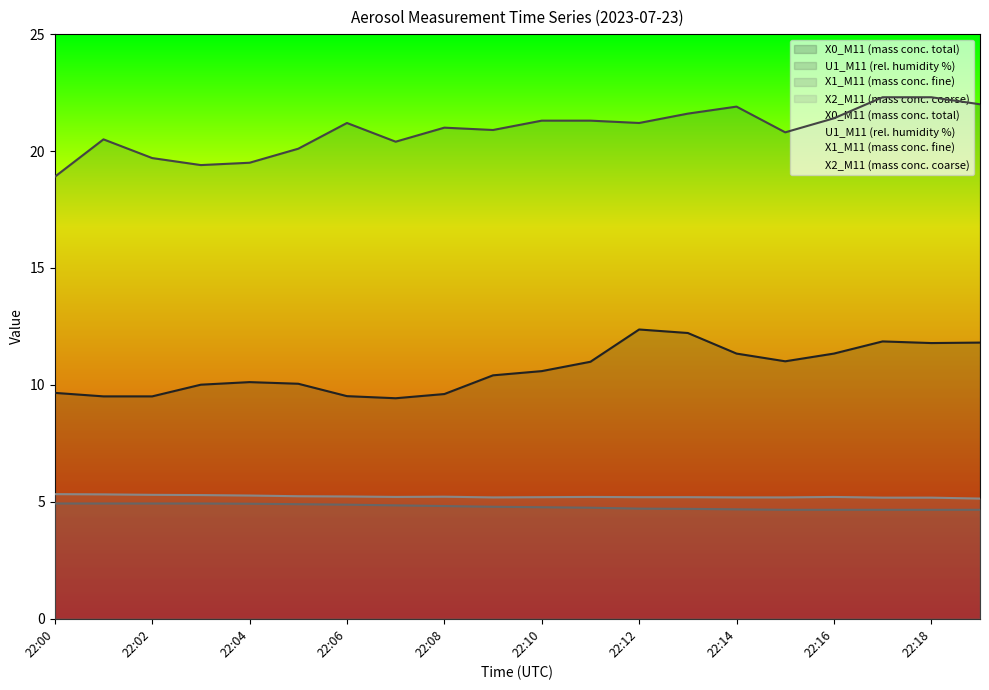

What is the difference between the highest and lowest values at 22:05?

15.2